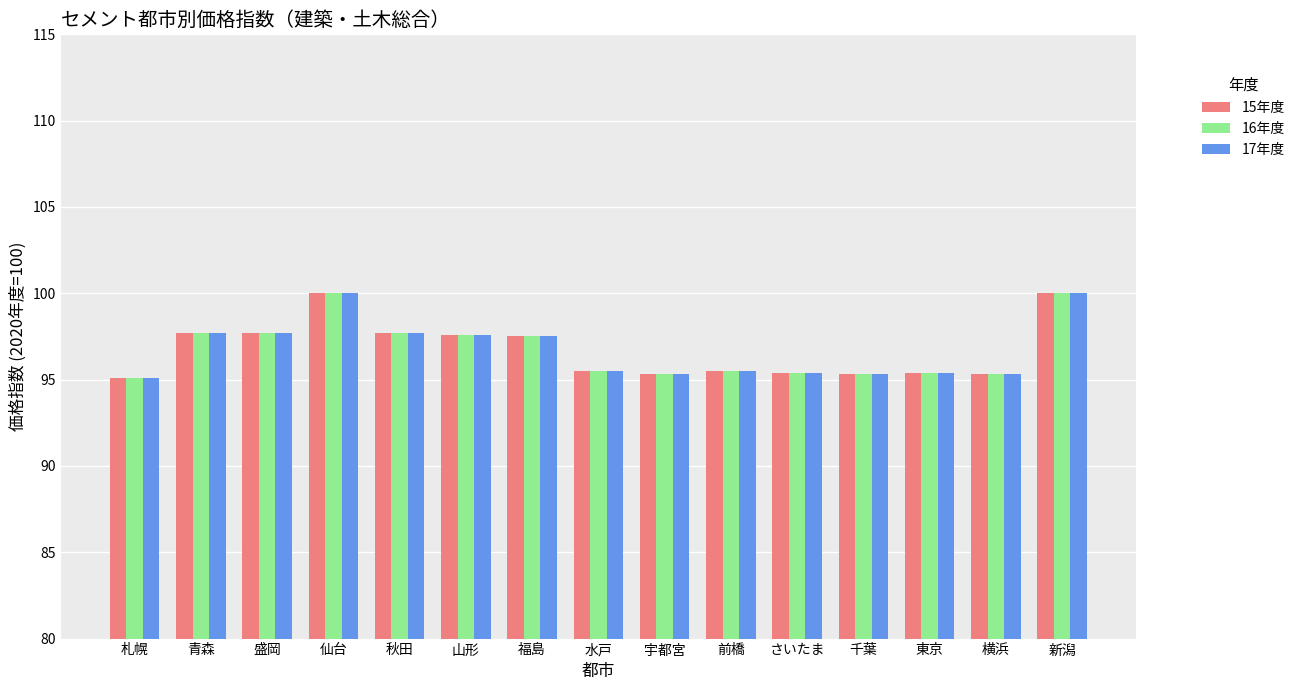

What is the label of the 1st bar from the left?

札幌